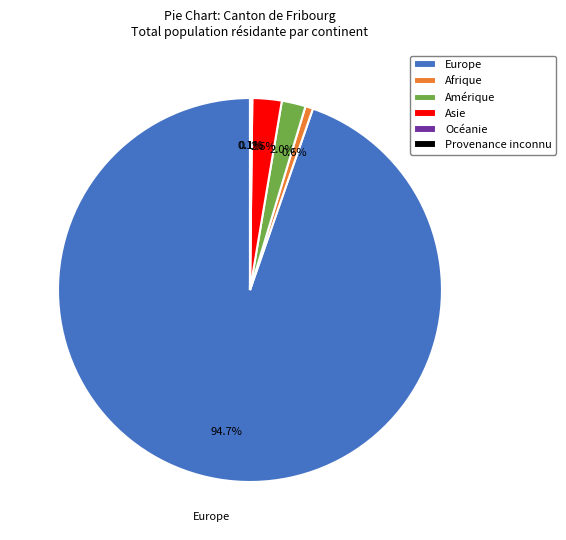

Which slice is the largest?

Europe